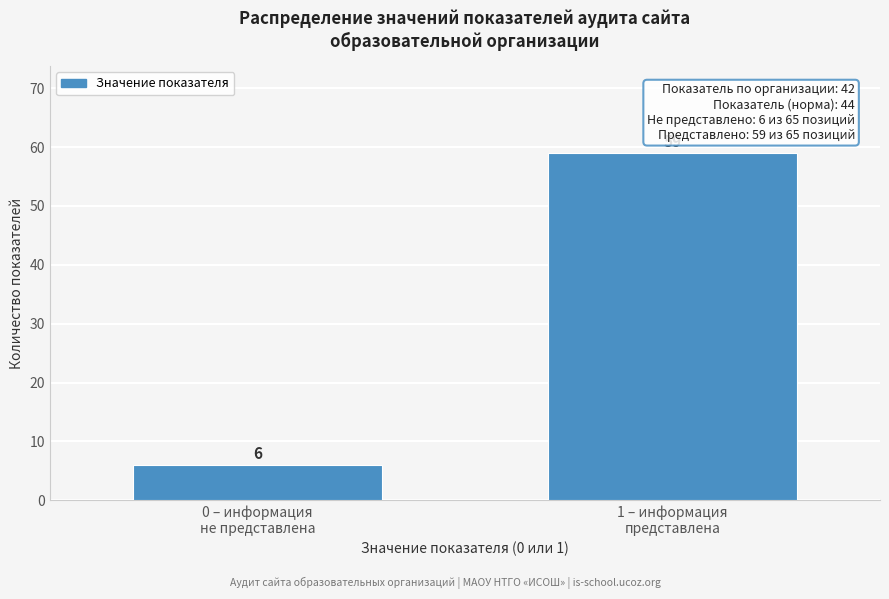

Reading right to left, what are all the values shown in this chart?

59	6